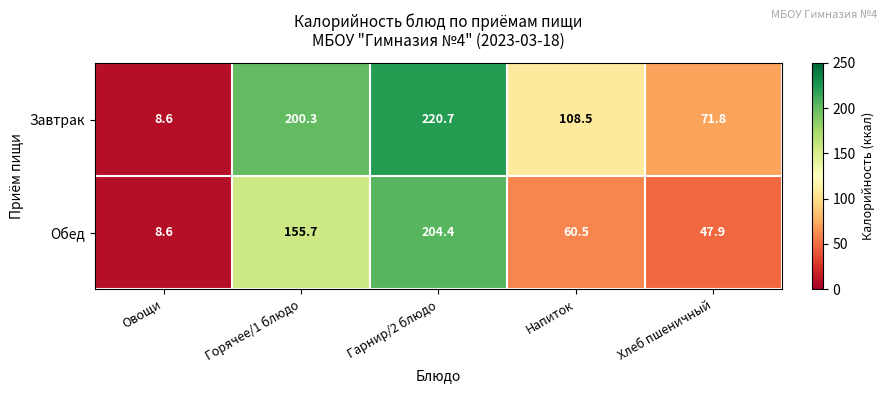

The value of Завтрак at Хлеб пшеничный is 37.9. True or false?

False